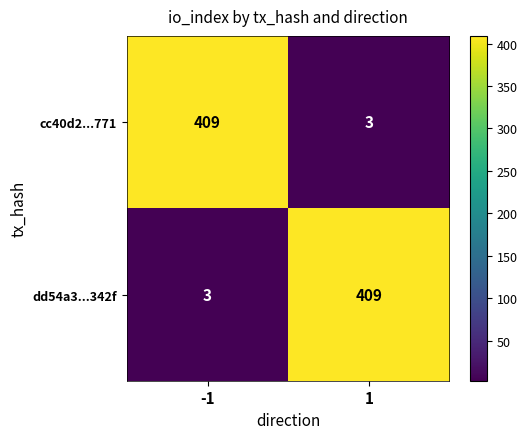

What is the total value across all series at 1?

412